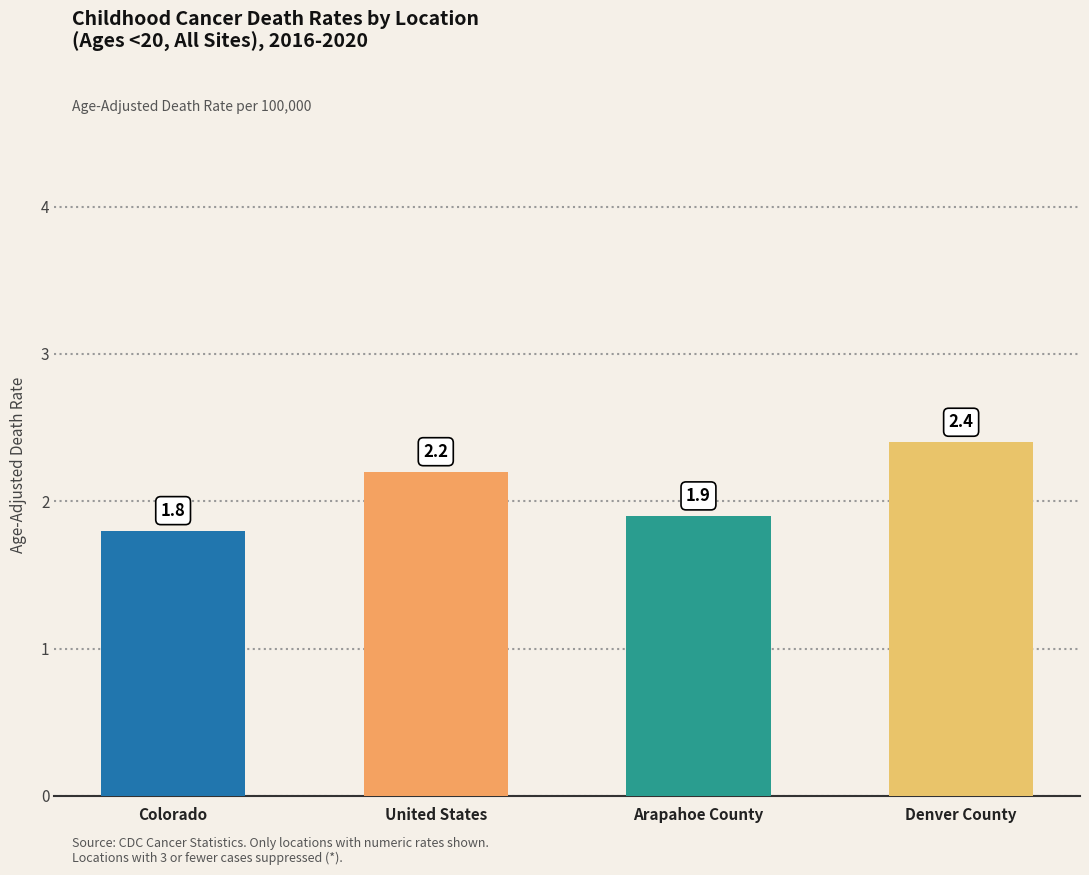

What is the change in value from United States to Denver County?

+0.2